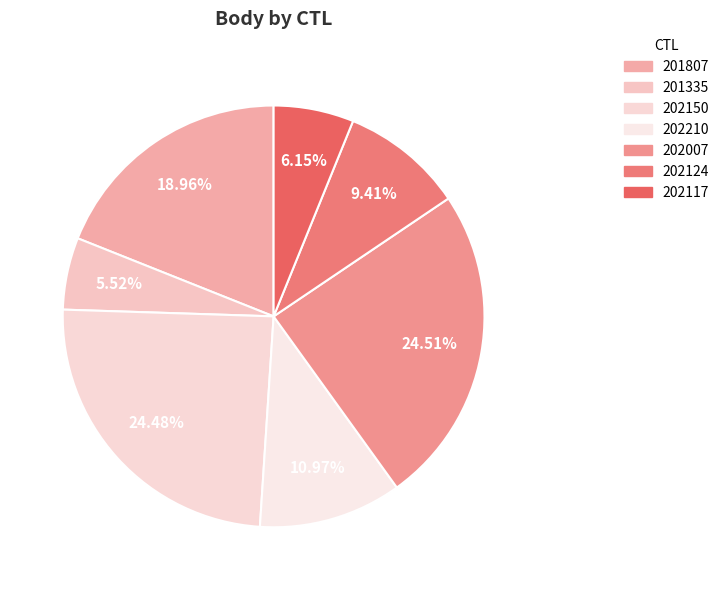

Which slice is the largest?

202007